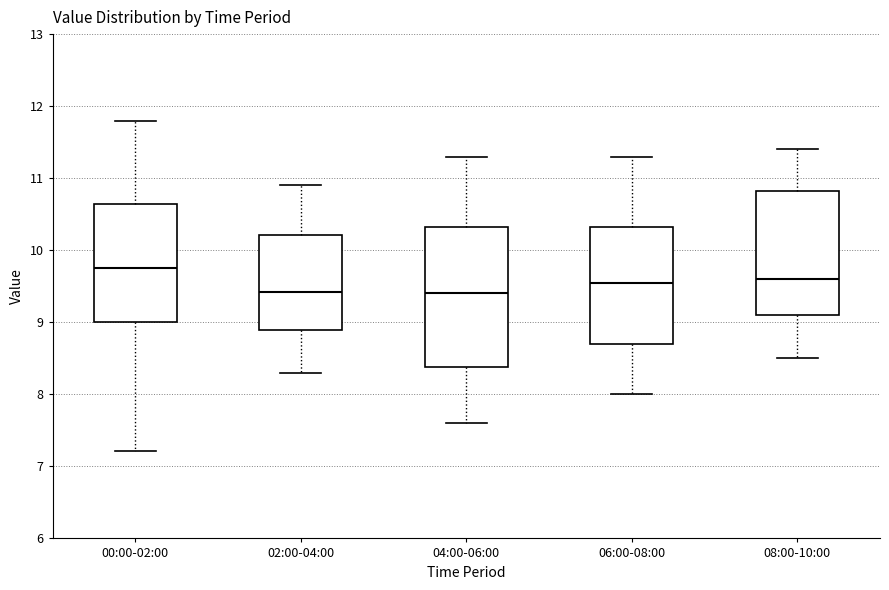

Reading left to right, transcribe this box plot: for each box, give where its median line is, the range the box spans, and where its two whiskers end, as read against the y-axis. The values are not printed on the chart, so give them approximately, as read against the axis.

00:00-02:00: median 9.8, box 9.0 to 10.6, whiskers 7.2 to 11.8
02:00-04:00: median 9.4, box 8.9 to 10.2, whiskers 8.3 to 10.9
04:00-06:00: median 9.4, box 8.4 to 10.3, whiskers 7.6 to 11.3
06:00-08:00: median 9.6, box 8.7 to 10.3, whiskers 8.0 to 11.3
08:00-10:00: median 9.6, box 9.1 to 10.8, whiskers 8.5 to 11.4